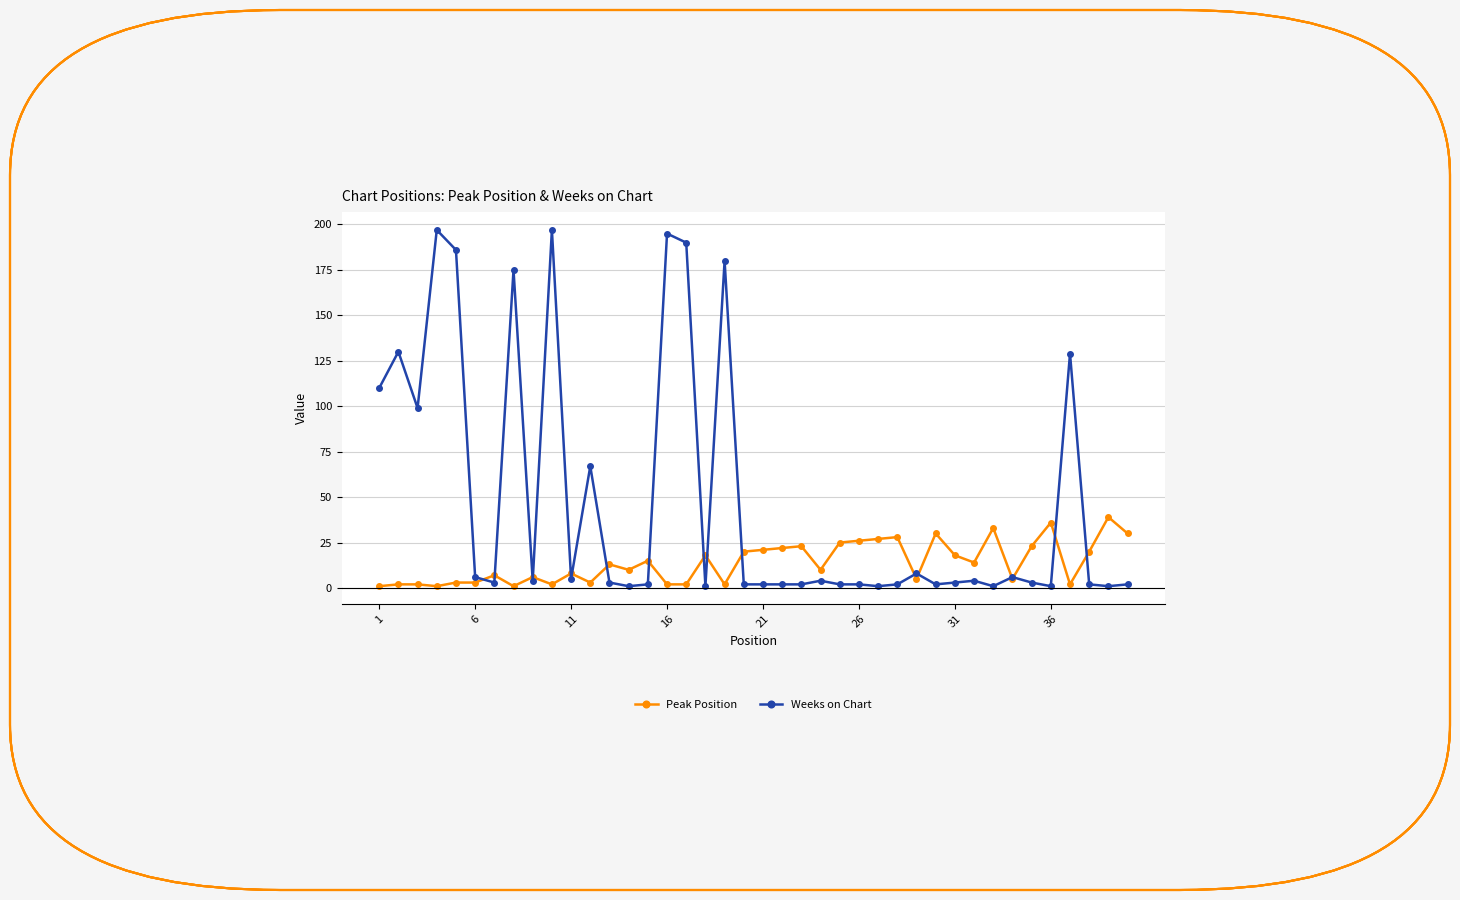

Which series has the largest range (max minus min)?

Weeks on Chart